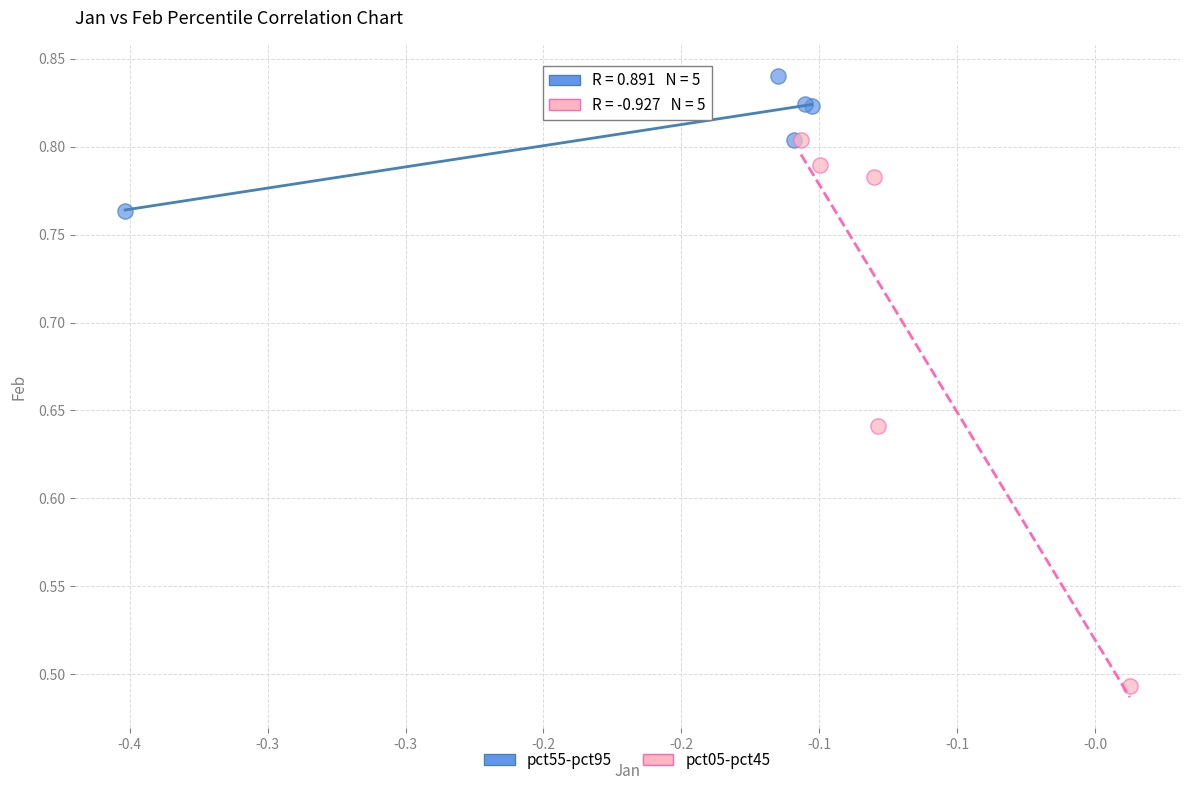

Which series contains the highest Y value?

pct55-pct95